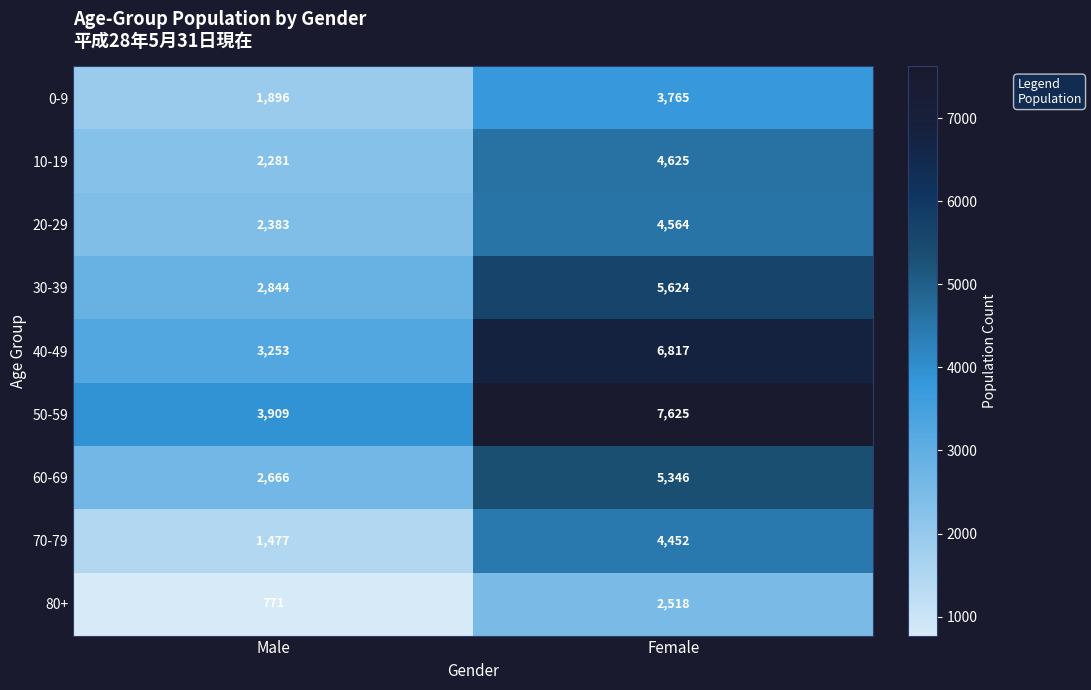

What value does the 30-39 series have at Female, to the nearest 100?

5600